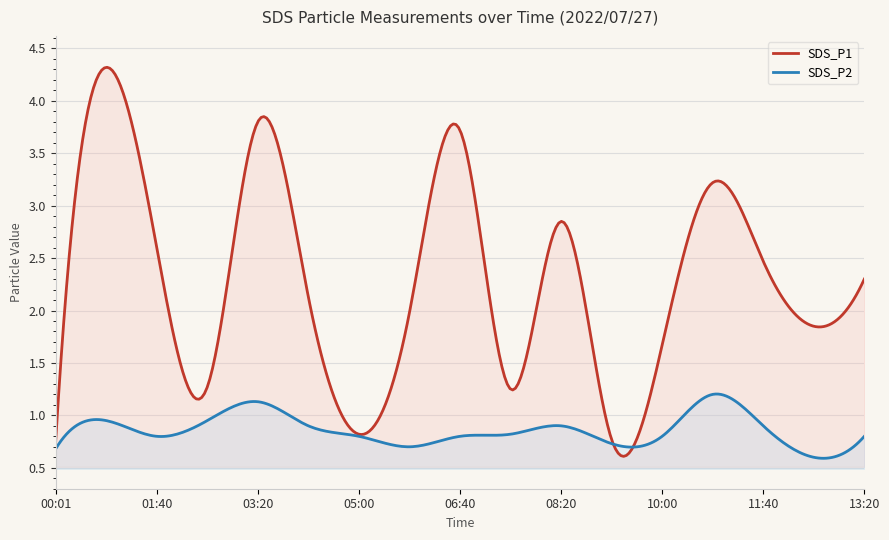

At which category is the sum across all series the highest?

00:50